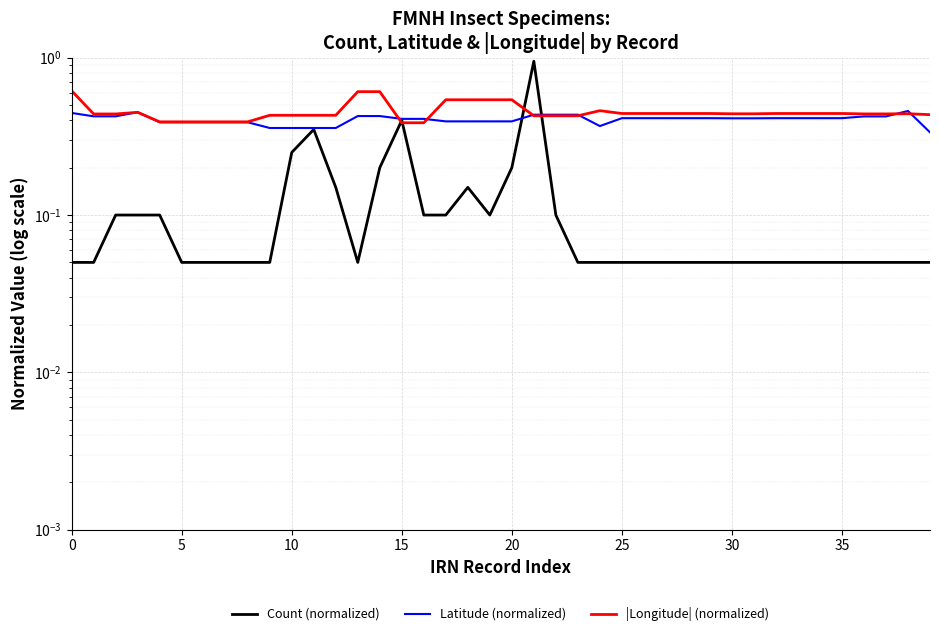

At which category is the sum across all series the highest?

21